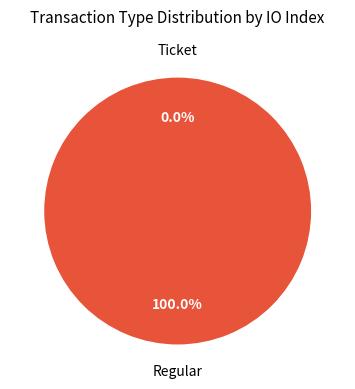

Which category accounts for the majority?

Regular